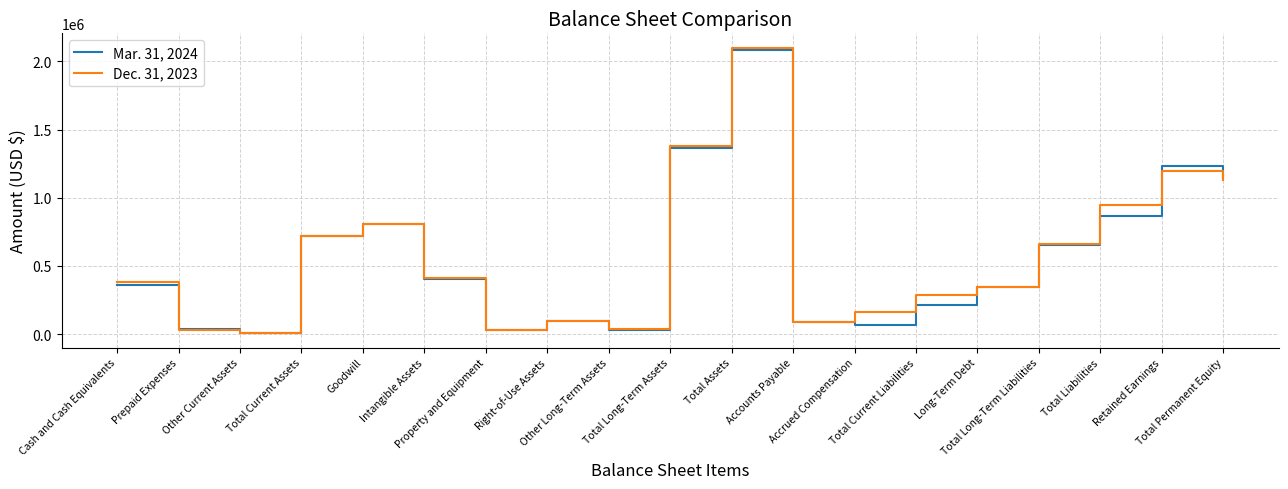

Is it true that Mar. 31, 2024 equals 95556 at Right-of-Use Assets?

True